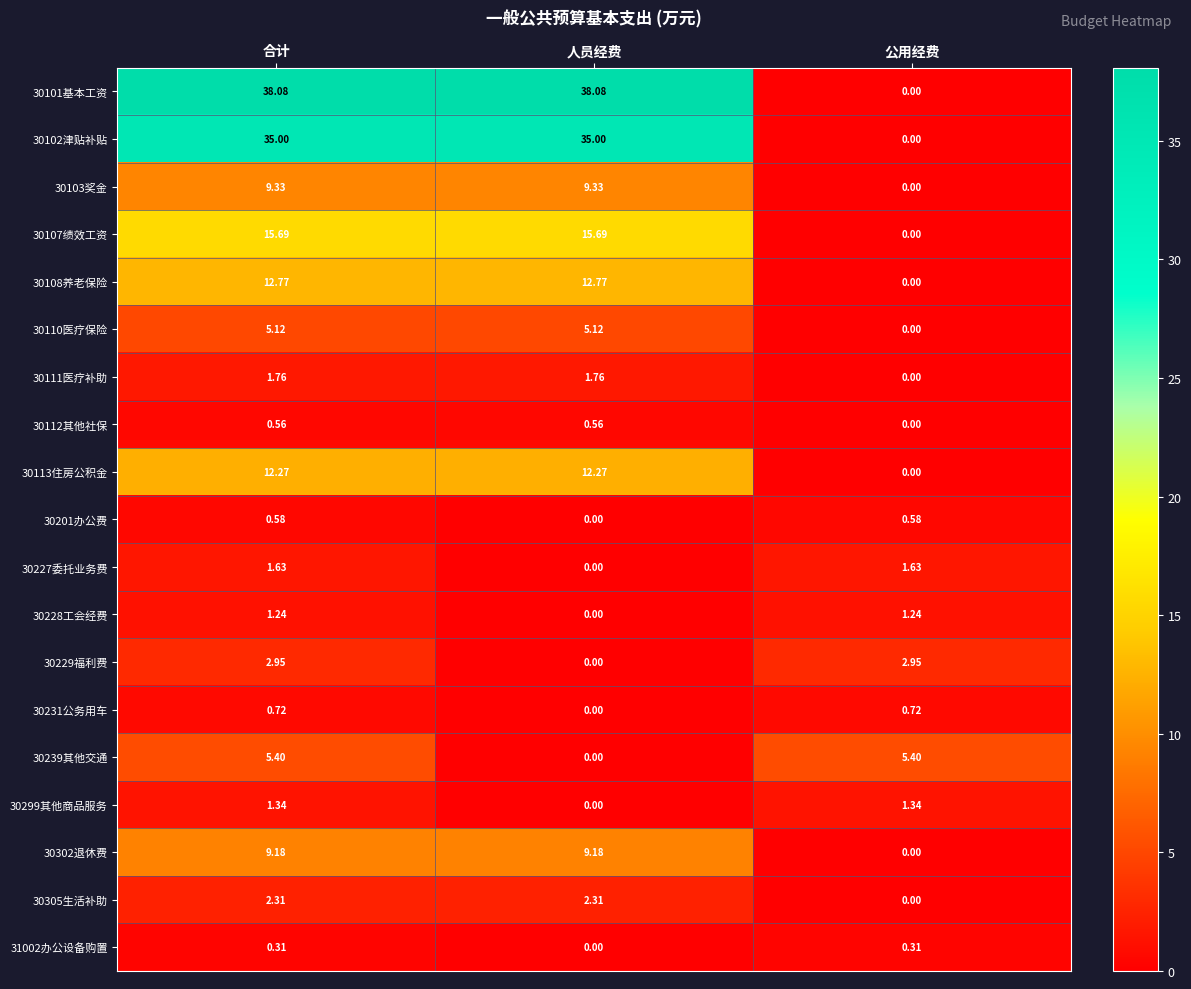

At how many categories does at least one series exceed 15?

2